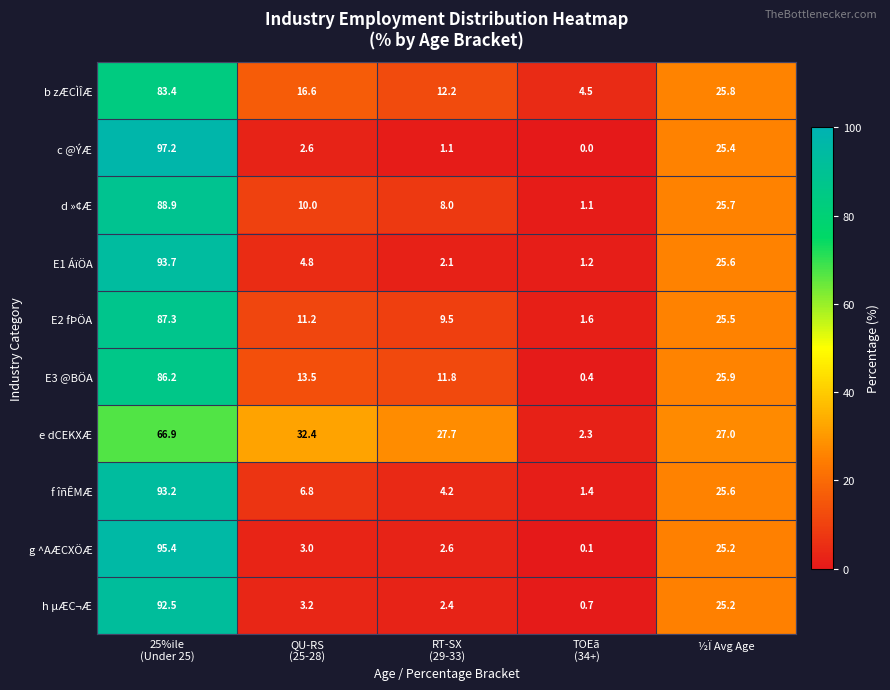

What is the average value of the h µÆC¬Æ series?

24.8